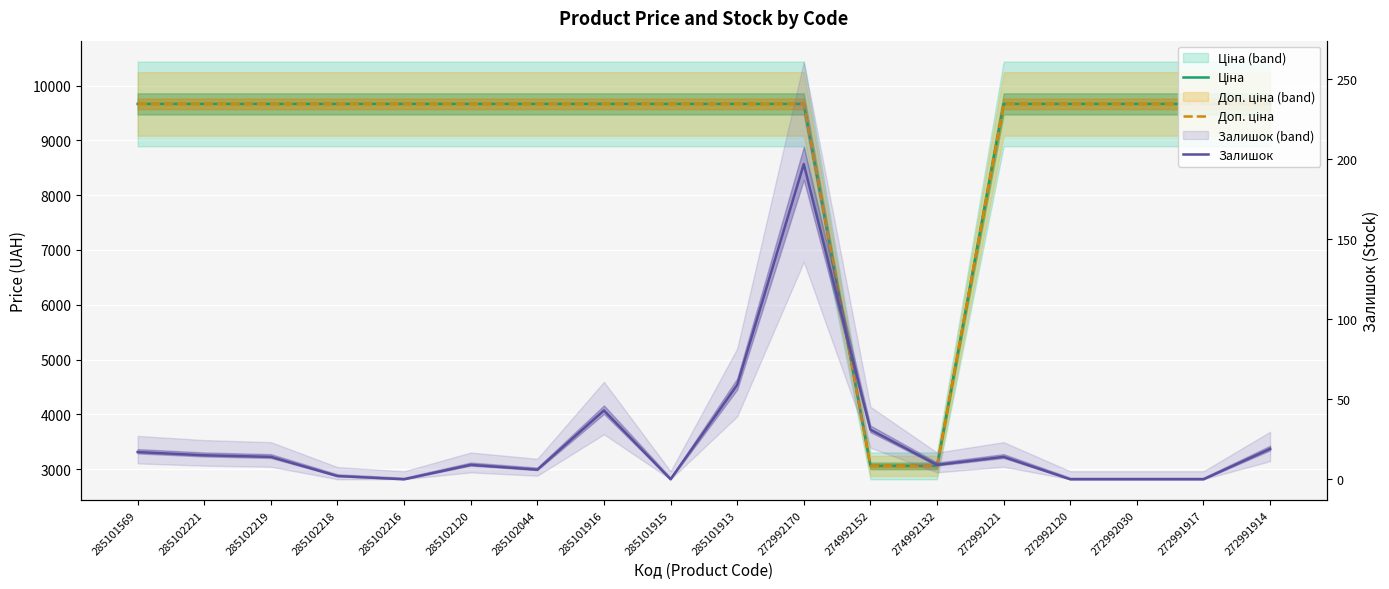

Which series has the widest spread of values?

Ціна